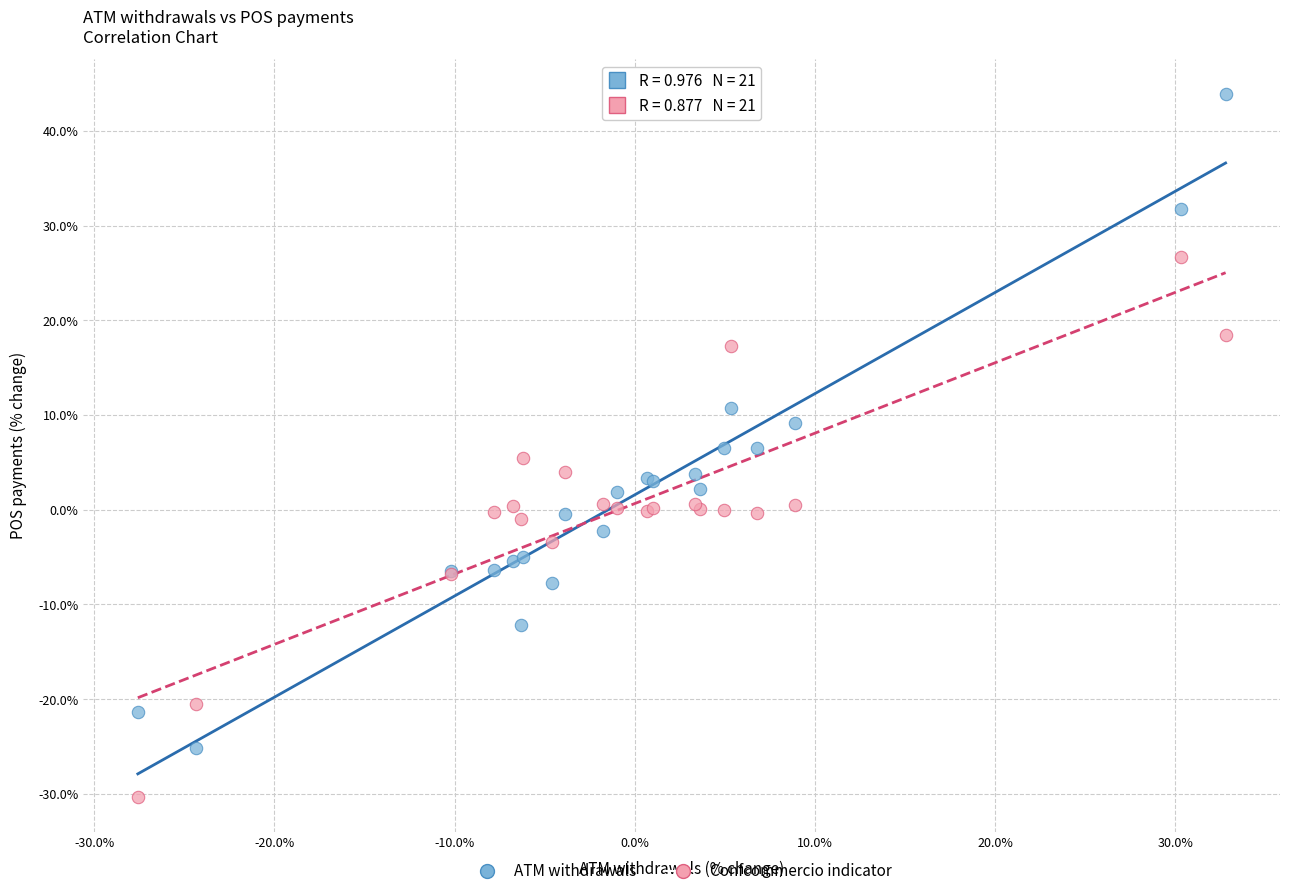

Which series reaches the maximum Y coordinate?

ATM withdrawals